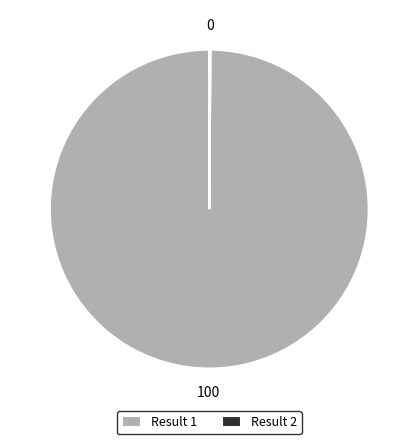

Does any single category account for the majority?

Yes